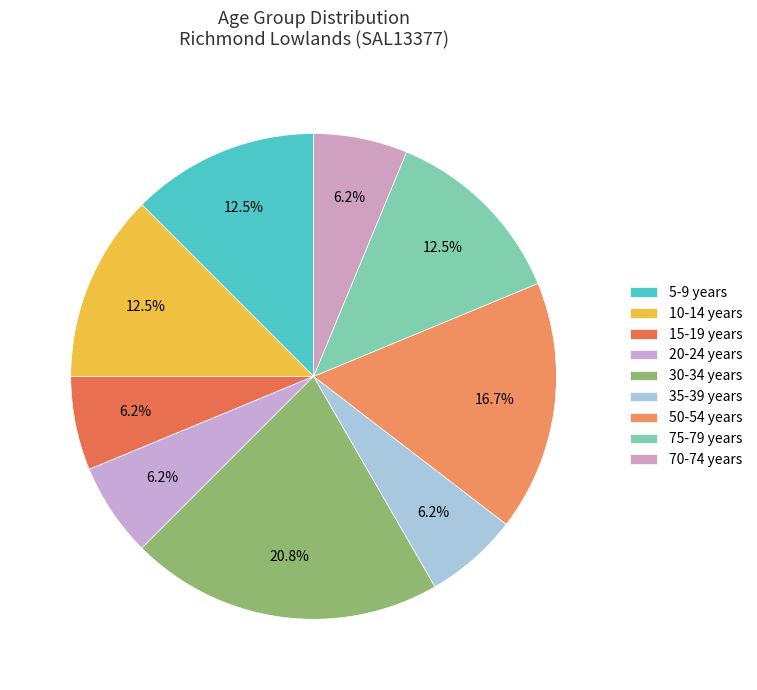

What is the change in value from 5-9 years to 30-34 years?

+4